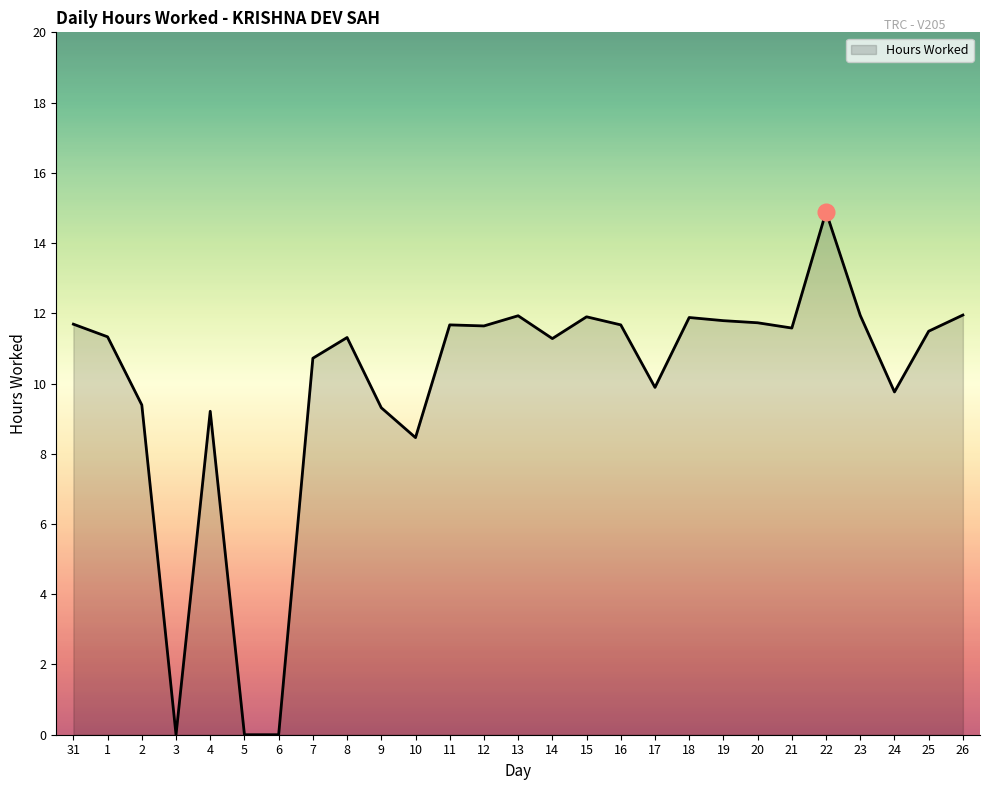

At which label does the data first exceed 11?

31